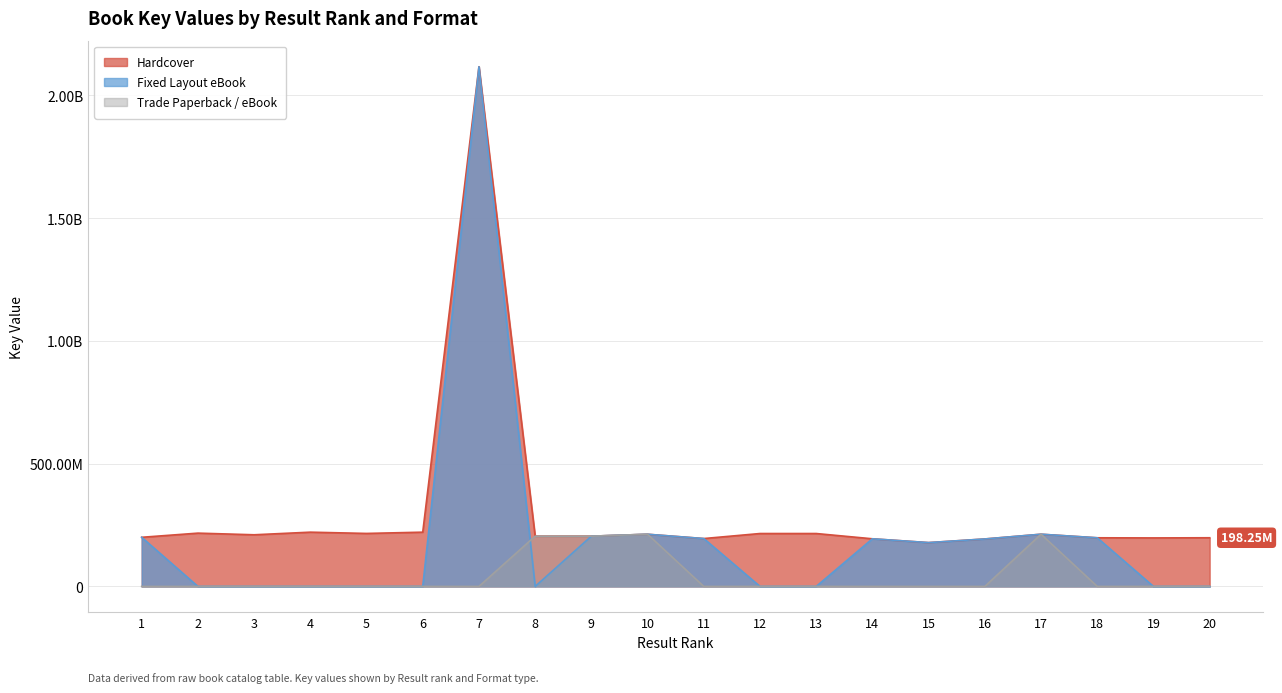

The value of Hardcover at 10 is 212495818. True or false?

True